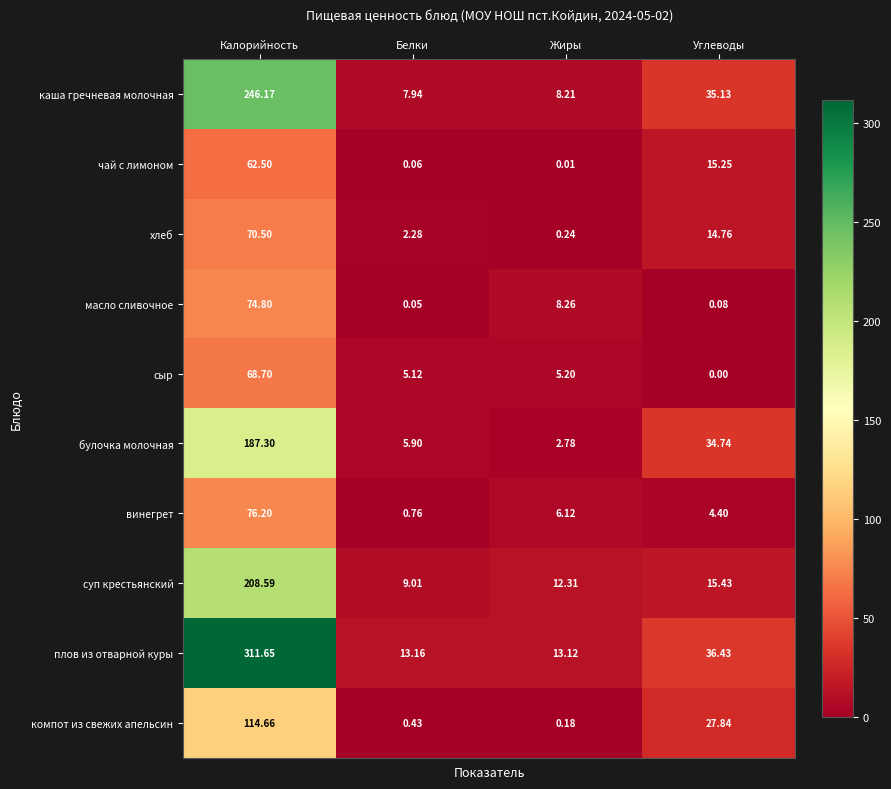

At which category does the chart reach its minimum across all series?

Углеводы